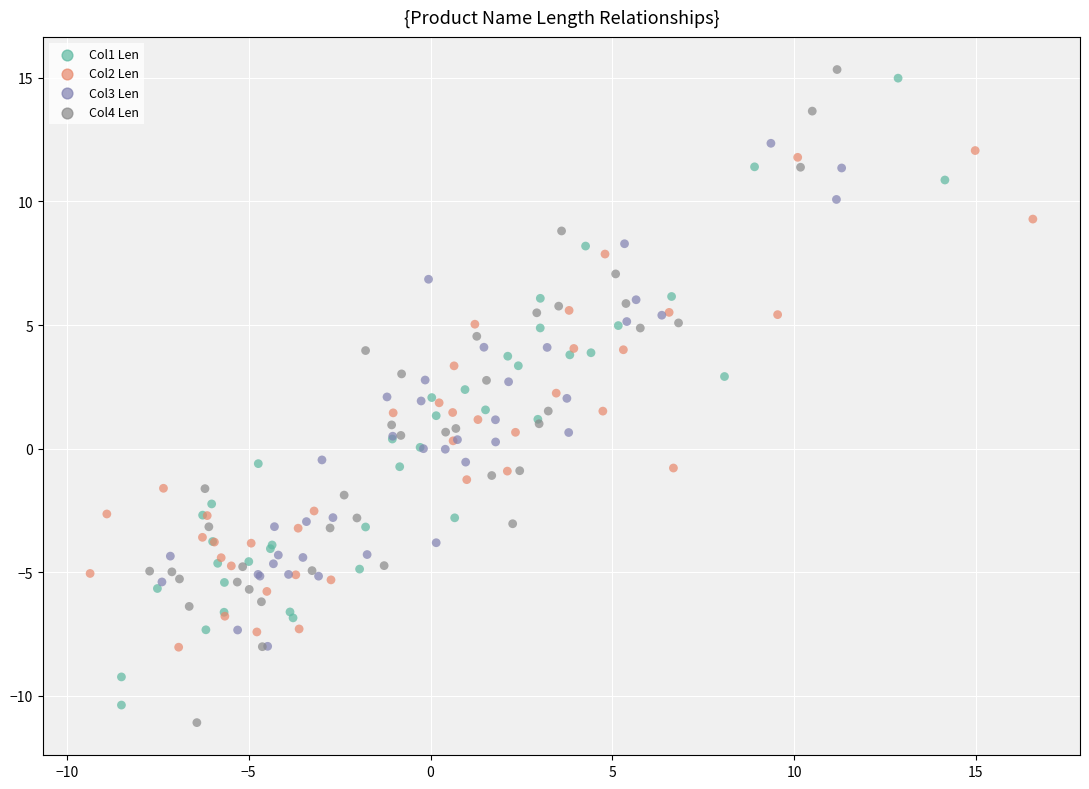

Which series has the widest spread of Y values?

Col4 Len